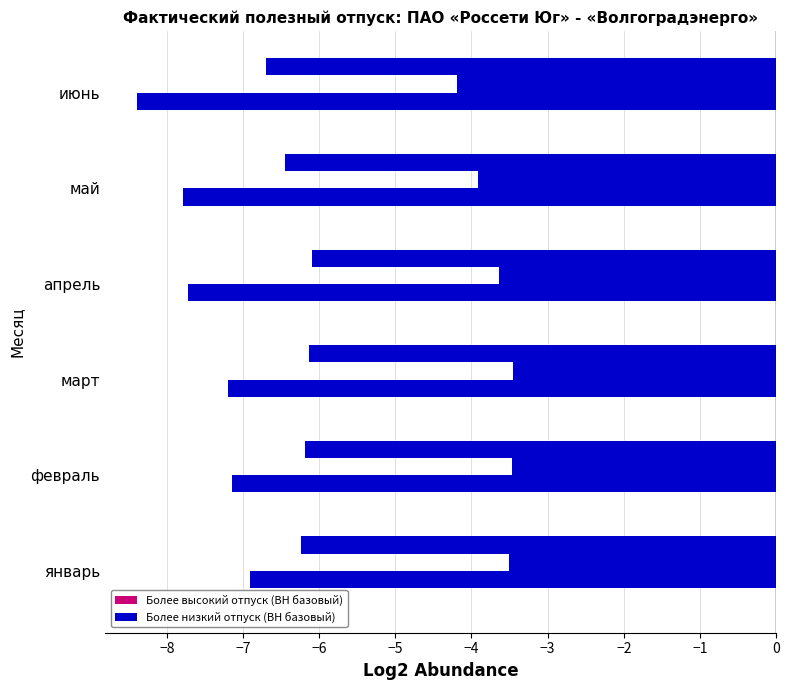

Count the number of data series in this chart.

3